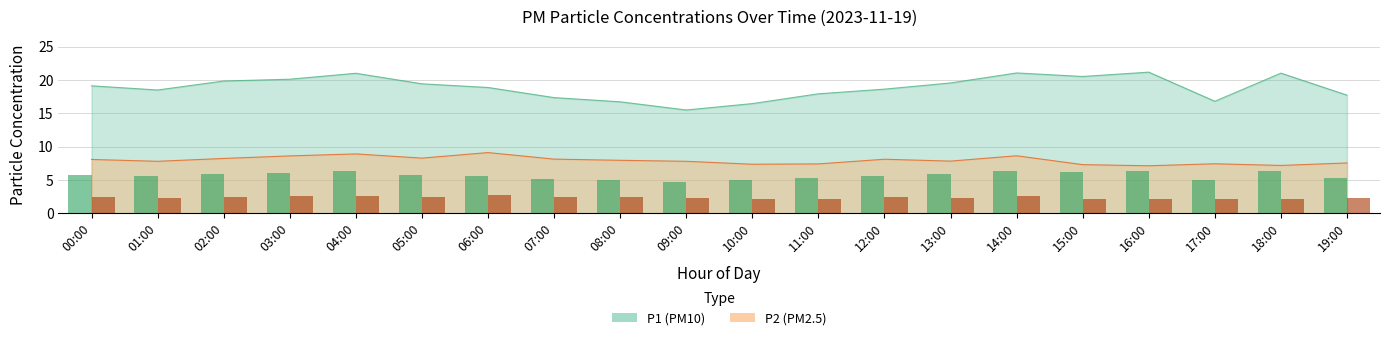

Between 00:00 and 16:00, which series saw the biggest shift?

P1